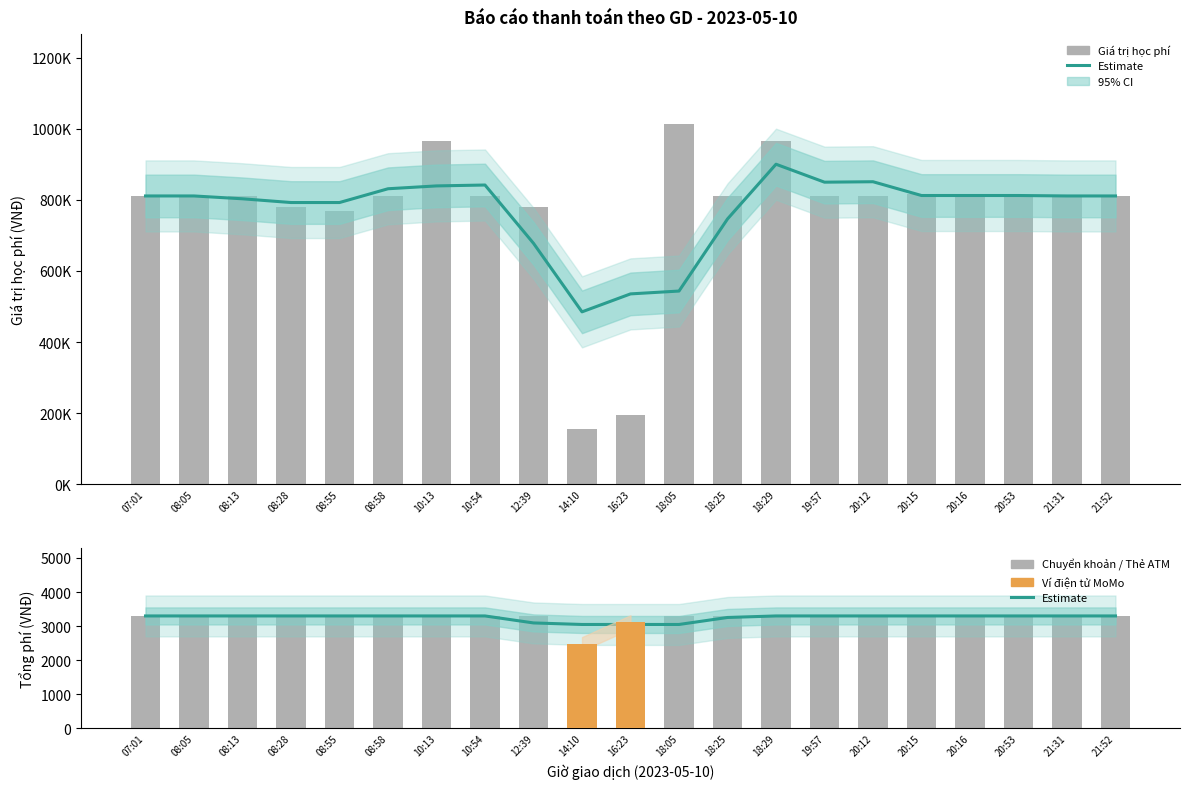

What is the value of the Giá trị học phí bar at the 11th from the left?

195000